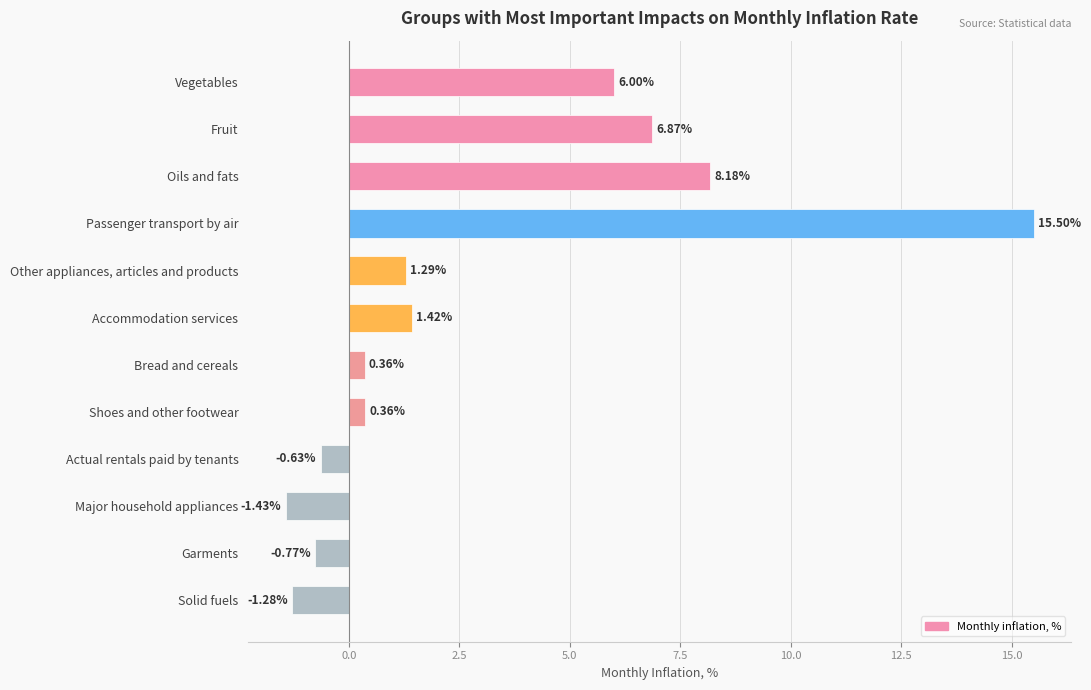

Where is the data nearest to the value 7?

Fruit